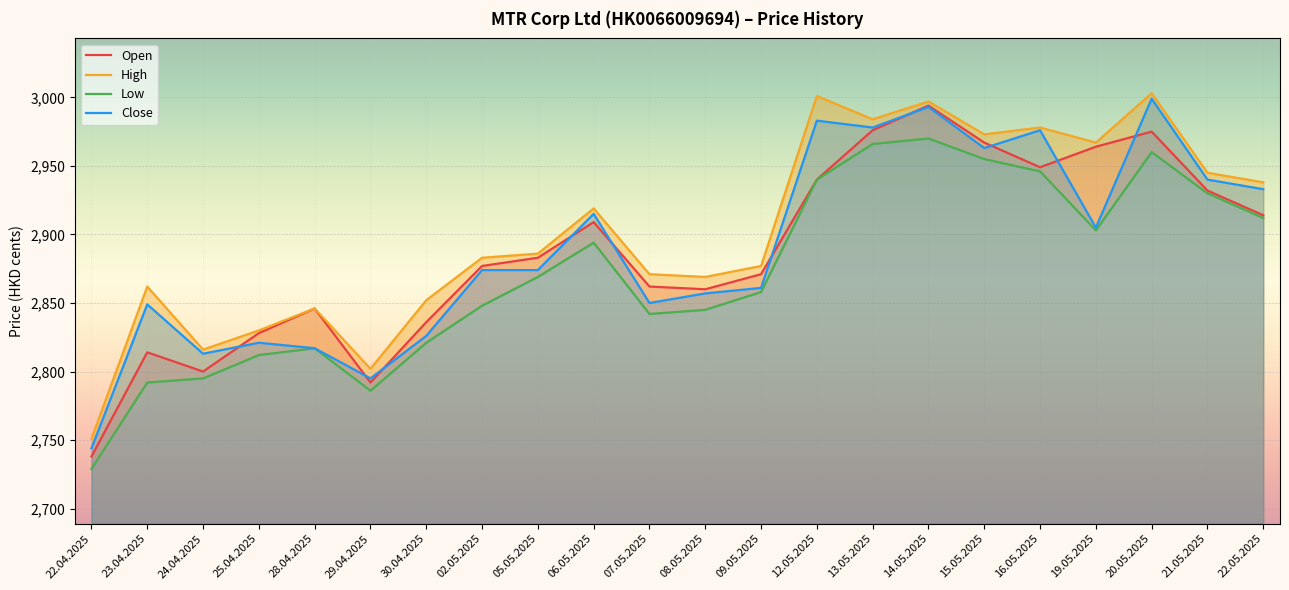

True or false: High and Open cross at least once.

False